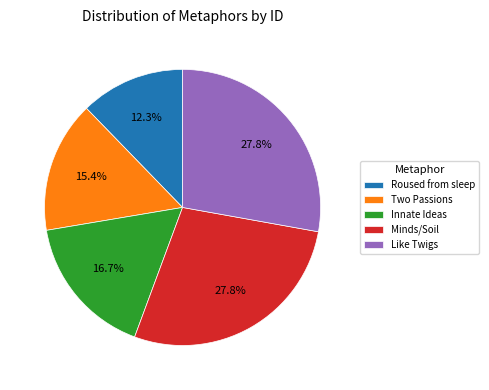

Between Innate Ideas and Two Passions, which is larger?

Innate Ideas